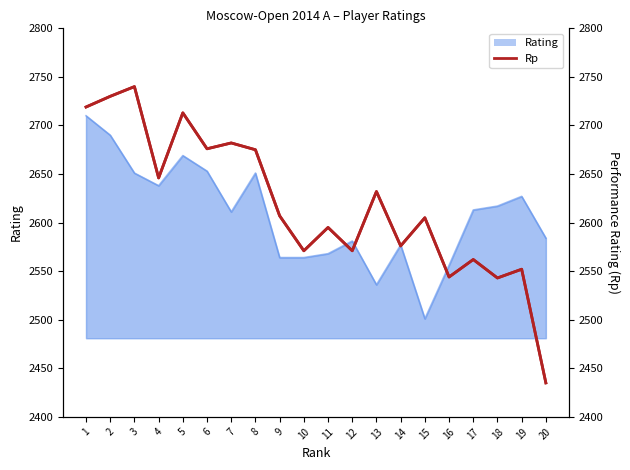

True or false: the data has more than 1 interior local peaks.

True